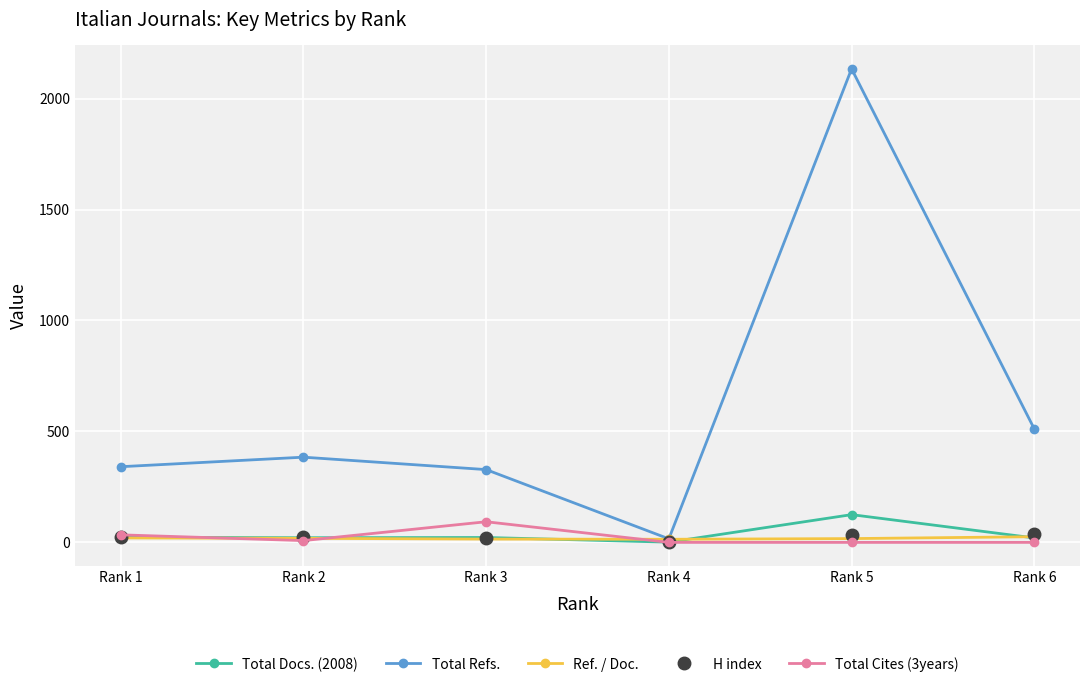

The value of Total Refs. at Rank 1 is 177.6. True or false?

False